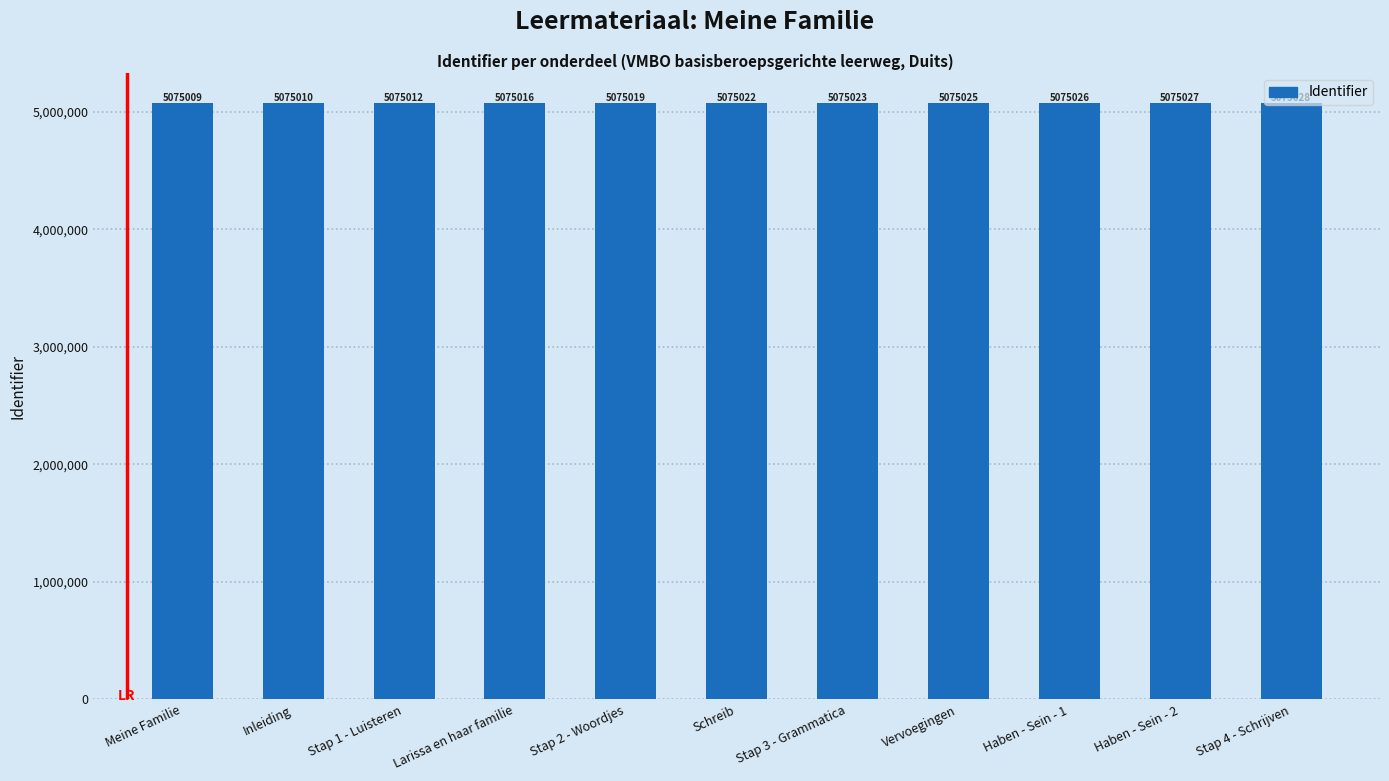

Is it true that the value at Larissa en haar familie is 5075016?

True